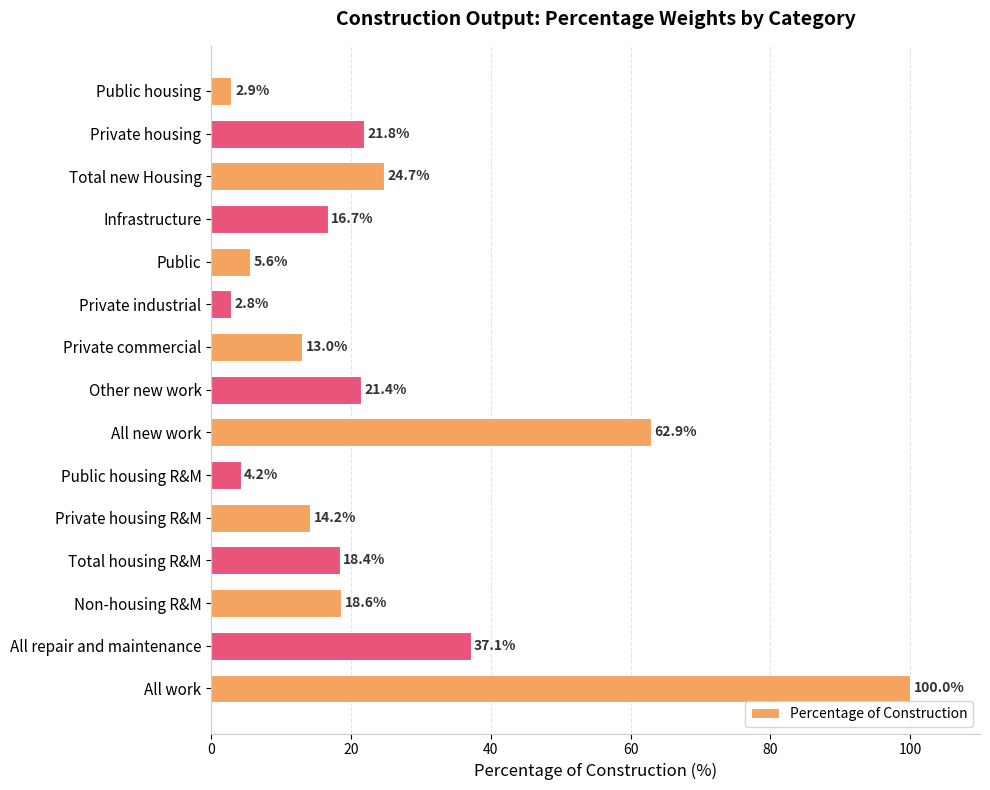

Is it true that the value at Private industrial is 2.8?

True